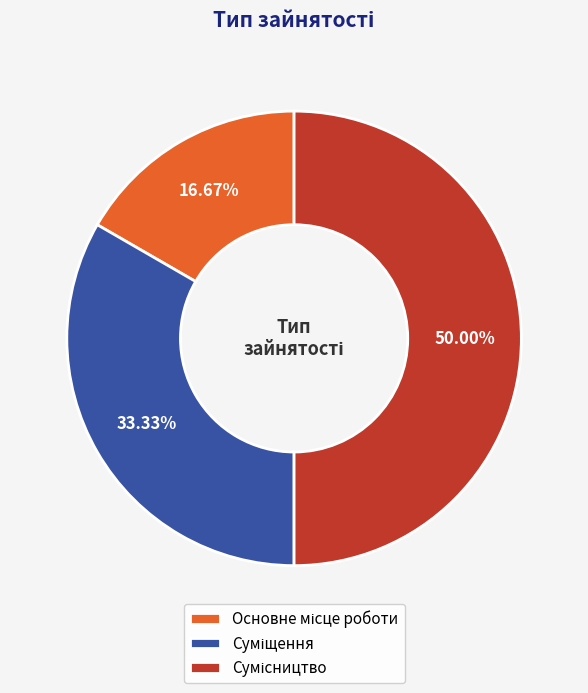

To the nearest percent, what percentage of the pie is Основне місце роботи?

17%